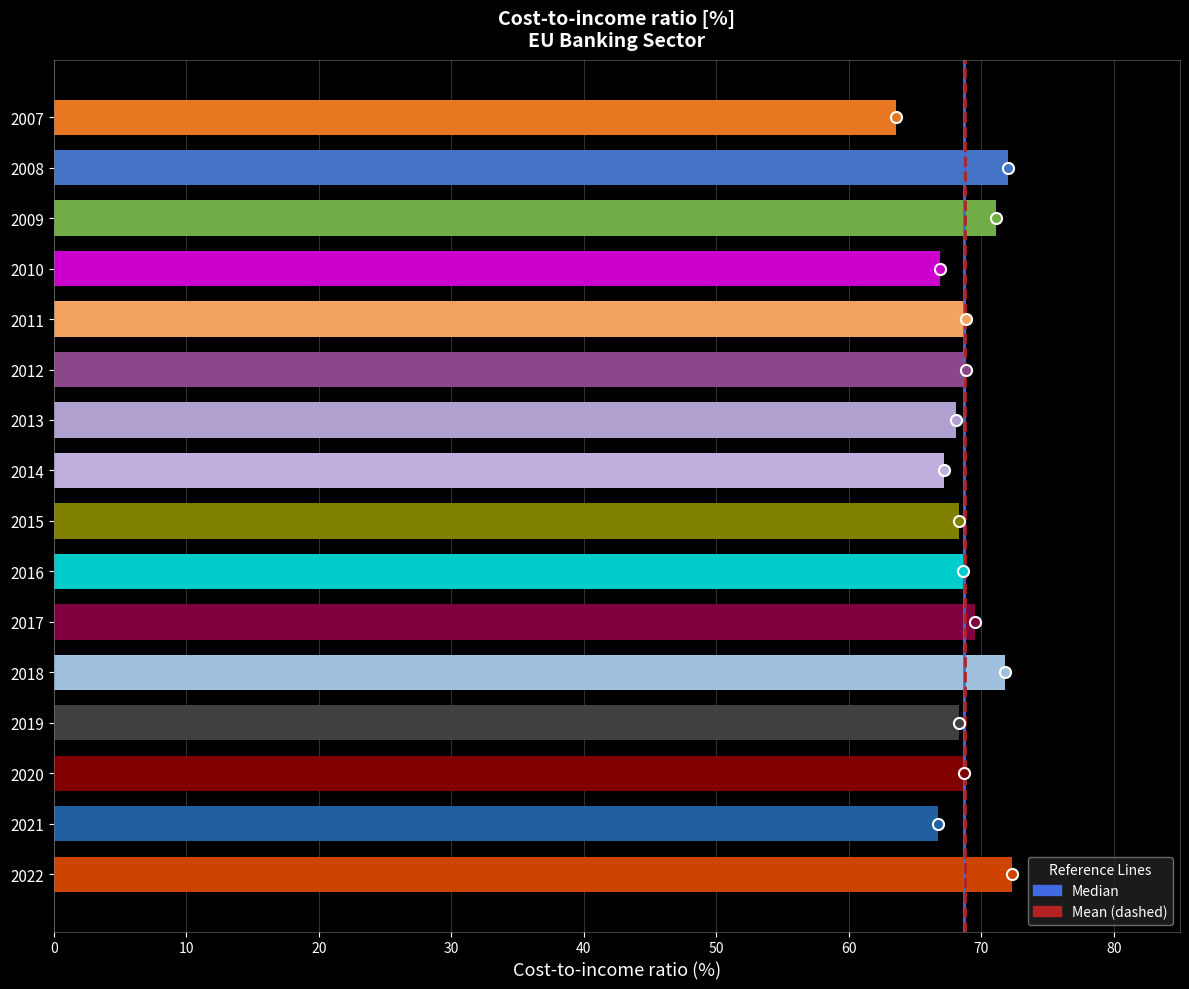

What is the smallest value displayed?

63.6